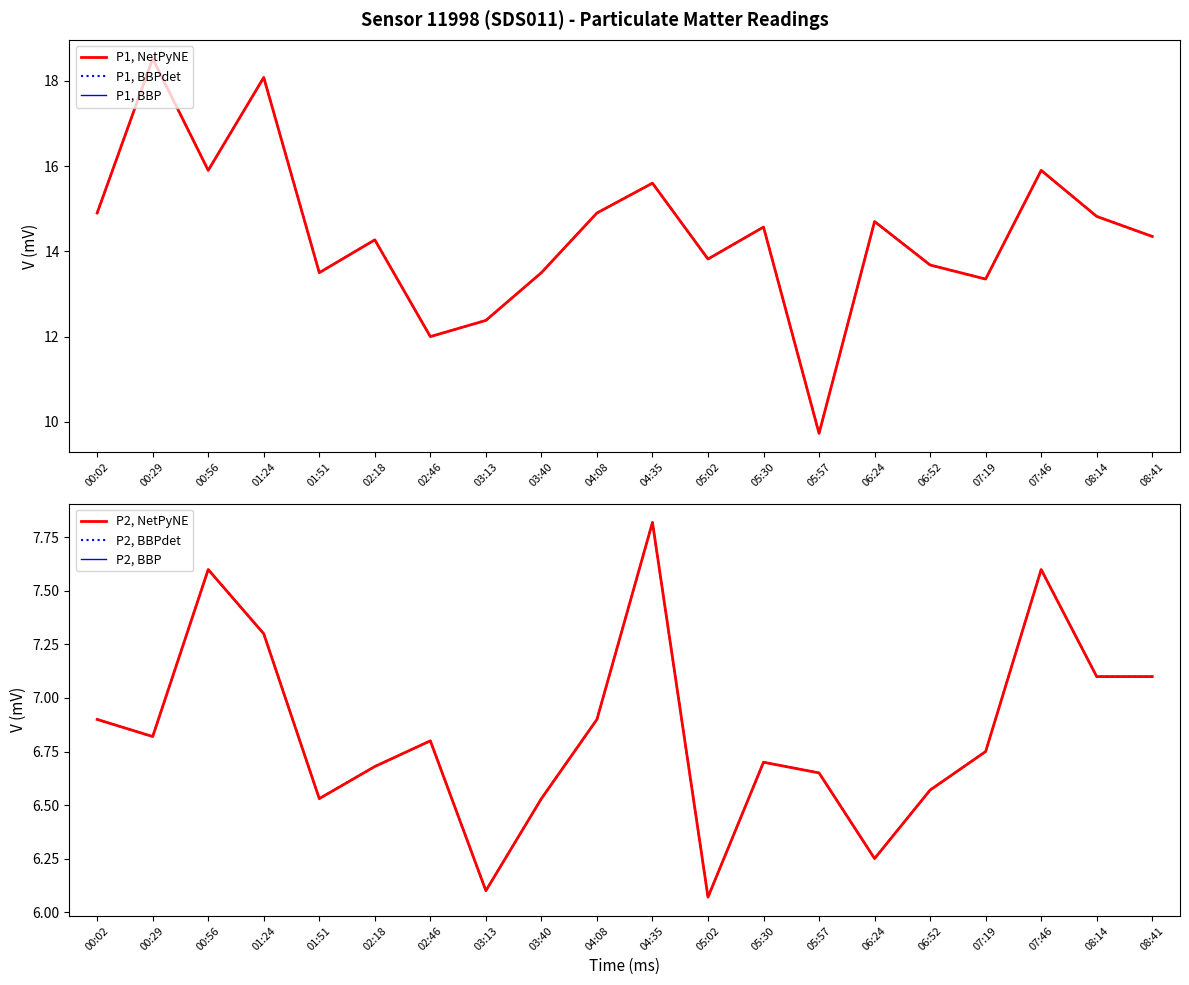

The P1, BBP series shows 13.5 at 03:40. True or false?

True